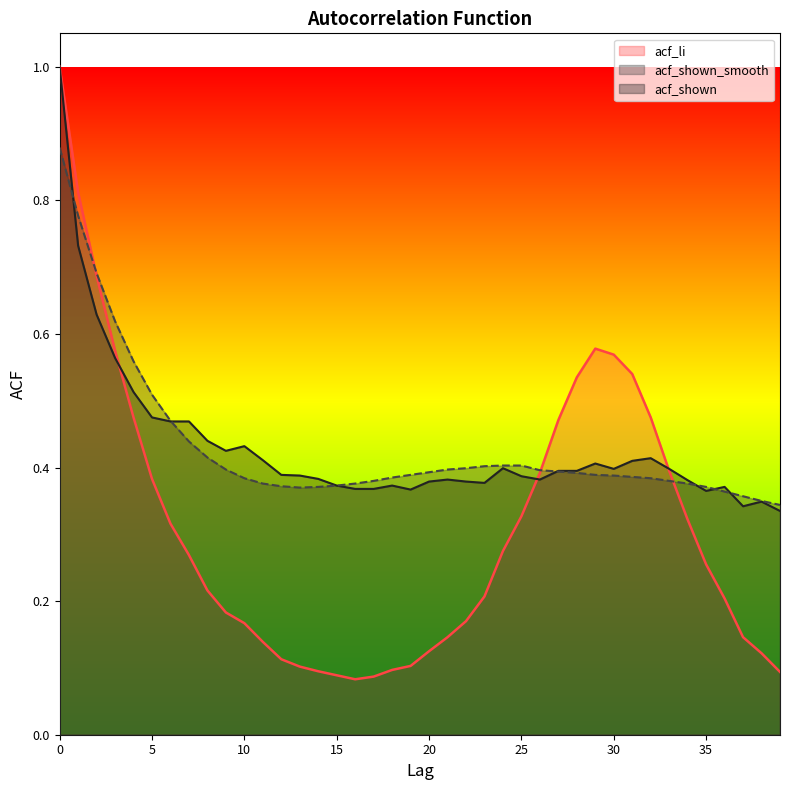

Reading left to right, transcribe all the data shown in this chart.

acf_li: 0=1.0	1=0.8	2=0.7	3=0.6	4=0.5	5=0.4	6=0.3	7=0.3	8=0.2	9=0.2	10=0.2	11=0.1	12=0.1	13=0.1	14=0.1	15=0.1	16=0.1	17=0.1	18=0.1	19=0.1	20=0.1	21=0.1	22=0.2	23=0.2	24=0.3	25=0.3	26=0.4	27=0.5	28=0.5	29=0.6	30=0.6	31=0.5	32=0.5	33=0.4	34=0.3	35=0.3	36=0.2	37=0.1	38=0.1	39=0.1
acf_shown: 0=1.0	1=0.7	2=0.6	3=0.6	4=0.5	5=0.5	6=0.5	7=0.5	8=0.4	9=0.4	10=0.4	11=0.4	12=0.4	13=0.4	14=0.4	15=0.4	16=0.4	17=0.4	18=0.4	19=0.4	20=0.4	21=0.4	22=0.4	23=0.4	24=0.4	25=0.4	26=0.4	27=0.4	28=0.4	29=0.4	30=0.4	31=0.4	32=0.4	33=0.4	34=0.4	35=0.4	36=0.4	37=0.3	38=0.3	39=0.3
acf_shown_smooth: 0=0.9	1=0.8	2=0.7	3=0.6	4=0.6	5=0.5	6=0.5	7=0.4	8=0.4	9=0.4	10=0.4	11=0.4	12=0.4	13=0.4	14=0.4	15=0.4	16=0.4	17=0.4	18=0.4	19=0.4	20=0.4	21=0.4	22=0.4	23=0.4	24=0.4	25=0.4	26=0.4	27=0.4	28=0.4	29=0.4	30=0.4	31=0.4	32=0.4	33=0.4	34=0.4	35=0.4	36=0.4	37=0.4	38=0.3	39=0.3